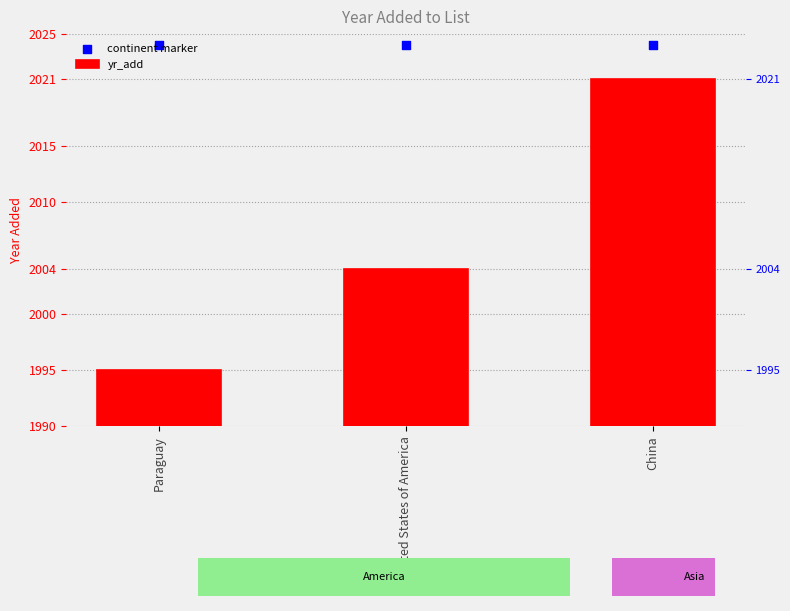

What are all the series names shown in the legend?

yr_add, continent marker